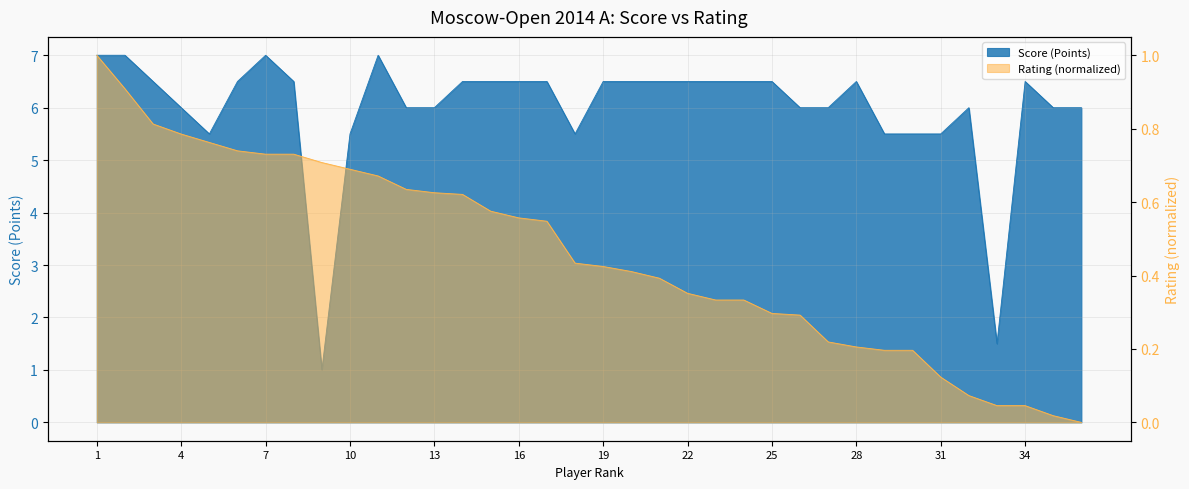

Is the value of Rating at 18 greater than the value of Score (Points) at 4?

No